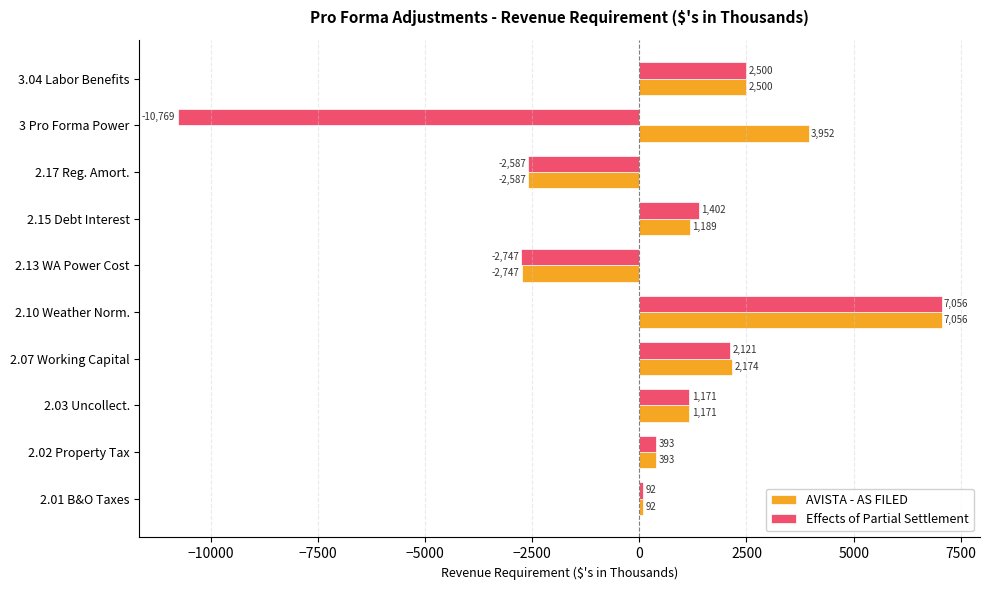

At which label is AVISTA - AS FILED closest to 2154?

2.07 Working Capital